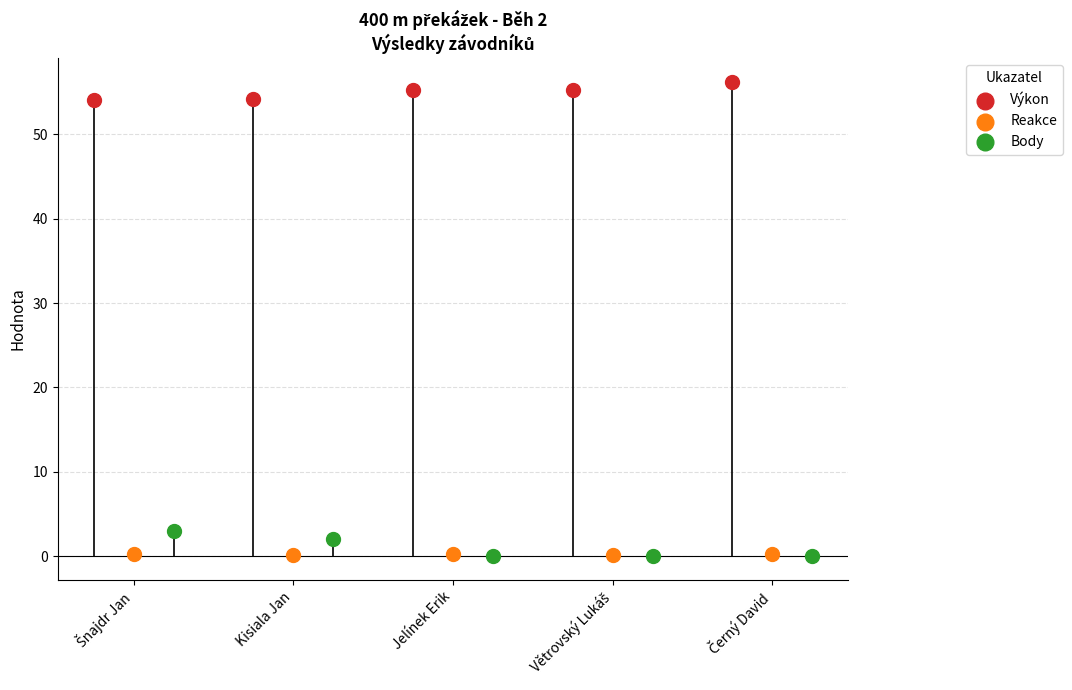

Which series reaches the maximum Y coordinate?

Výkon